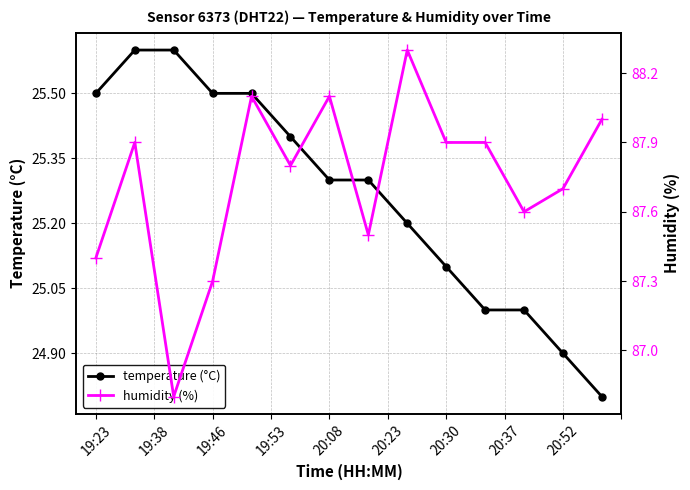

The value of temperature (°C) at 19:23 is 14.4. True or false?

False